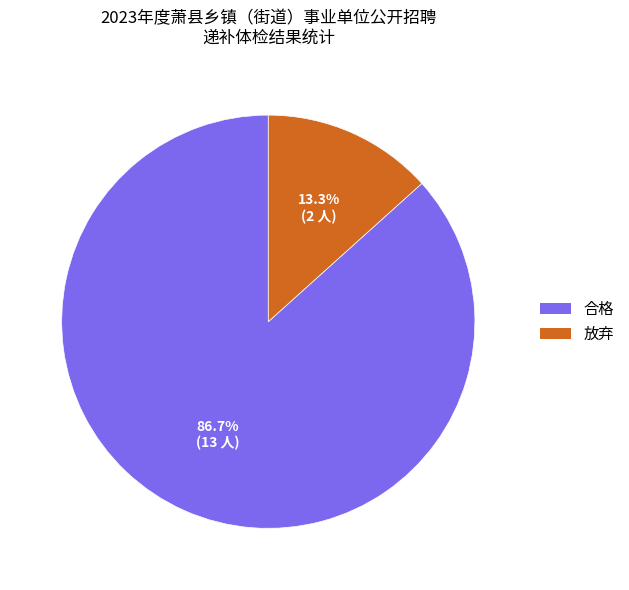

Does 放弃 account for over 50% of the chart?

No